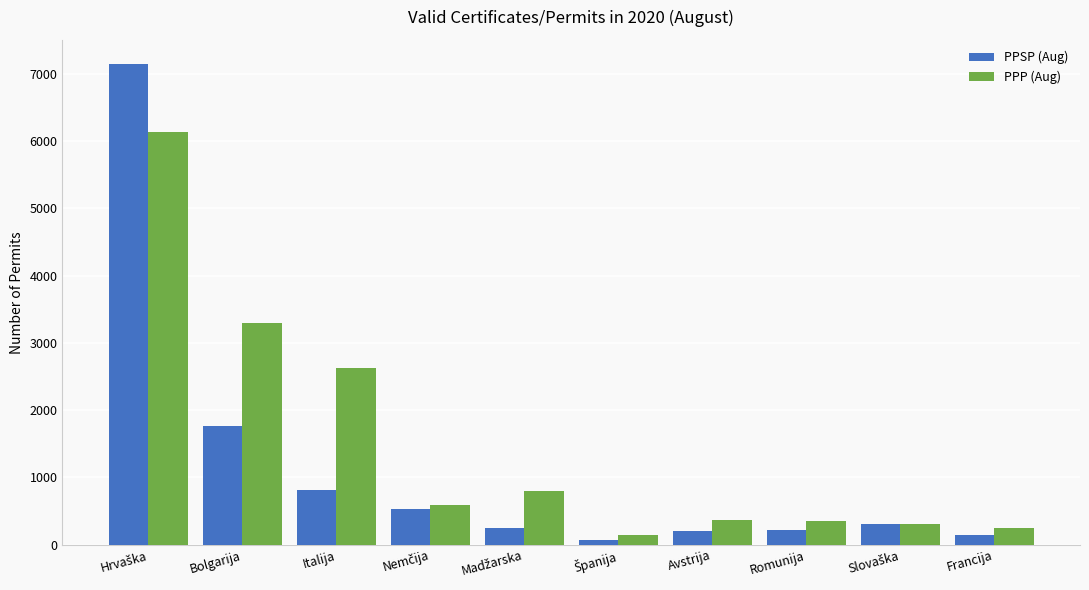

What is the highest value of the PPP (Aug) series?

6131